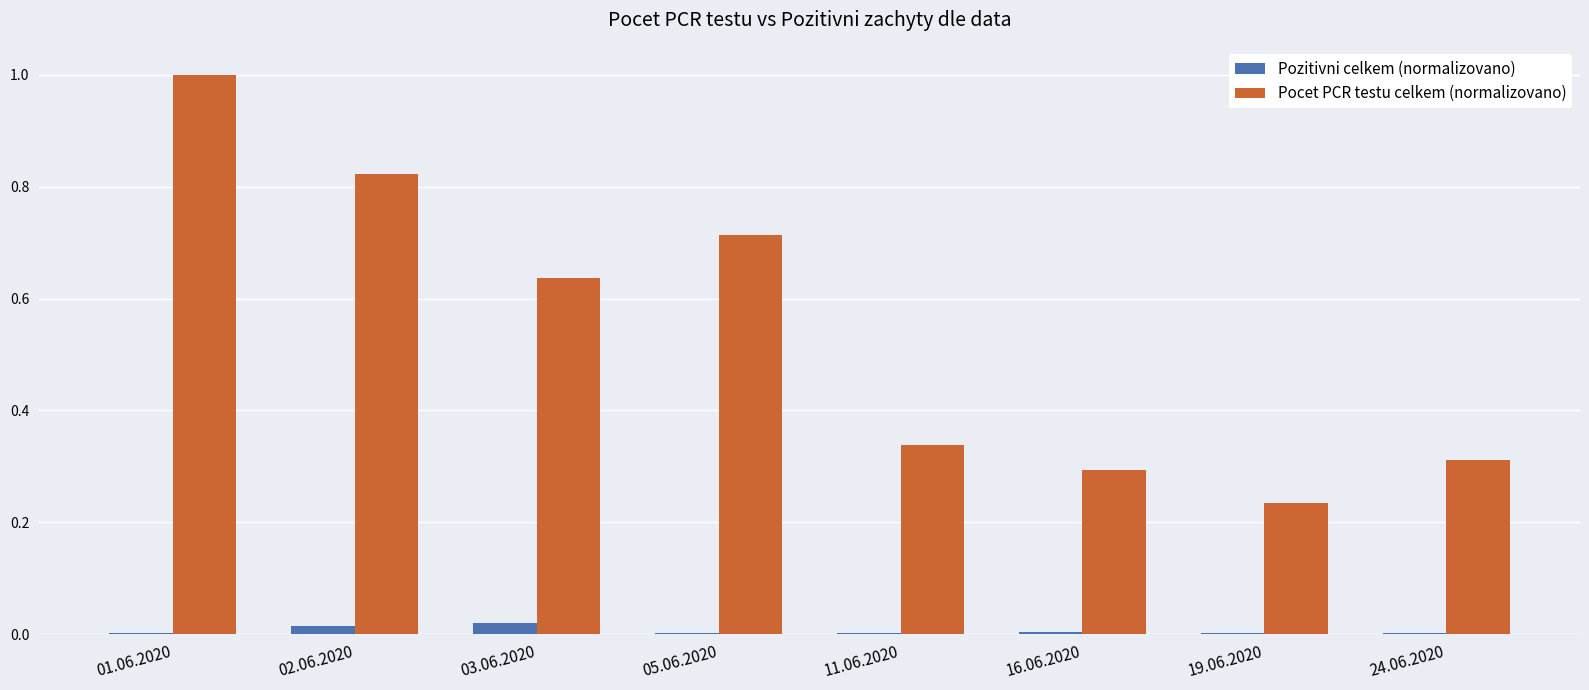

Which category has the highest value across all series?

01.06.2020